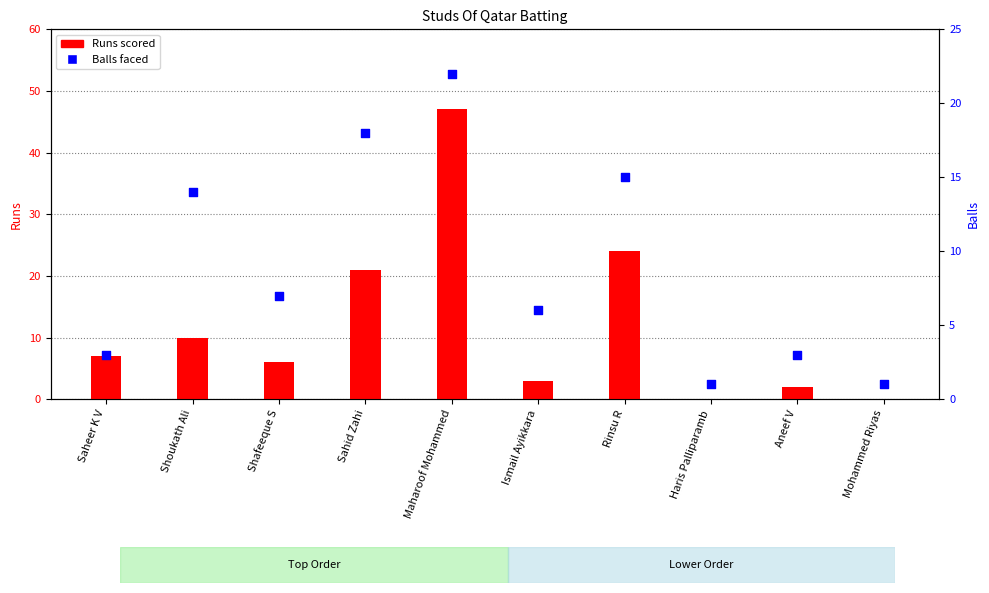

What is the total value across all series at Saheer K V?

10